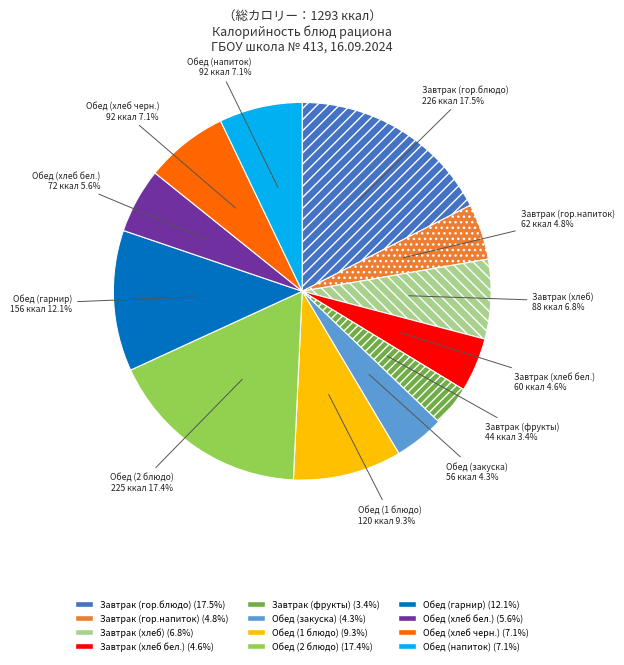

Combined, do Обед (закуска) and Обед (хлеб черн.) account for over 50%?

No